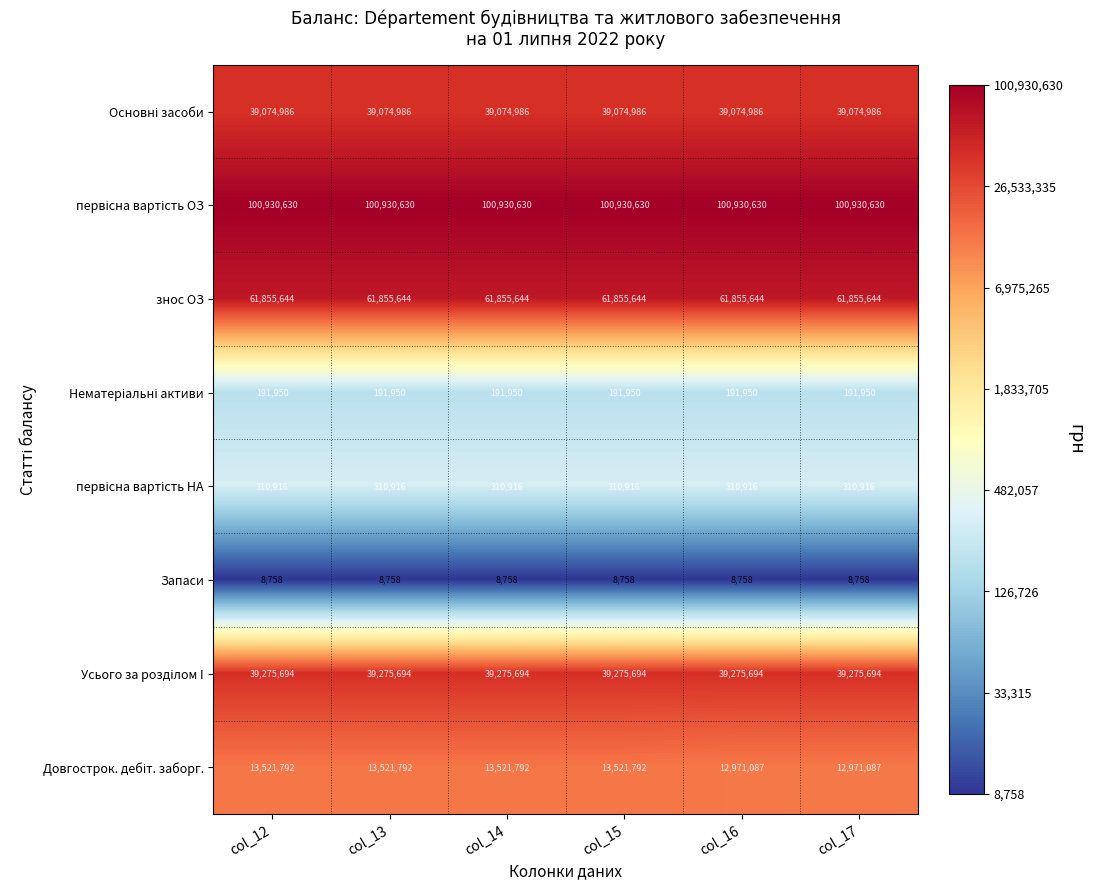

What value does the Запаси series have at col_15?

8758